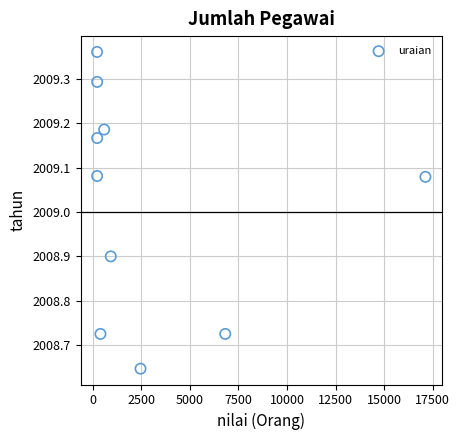

What is the average Y value?

2009.0